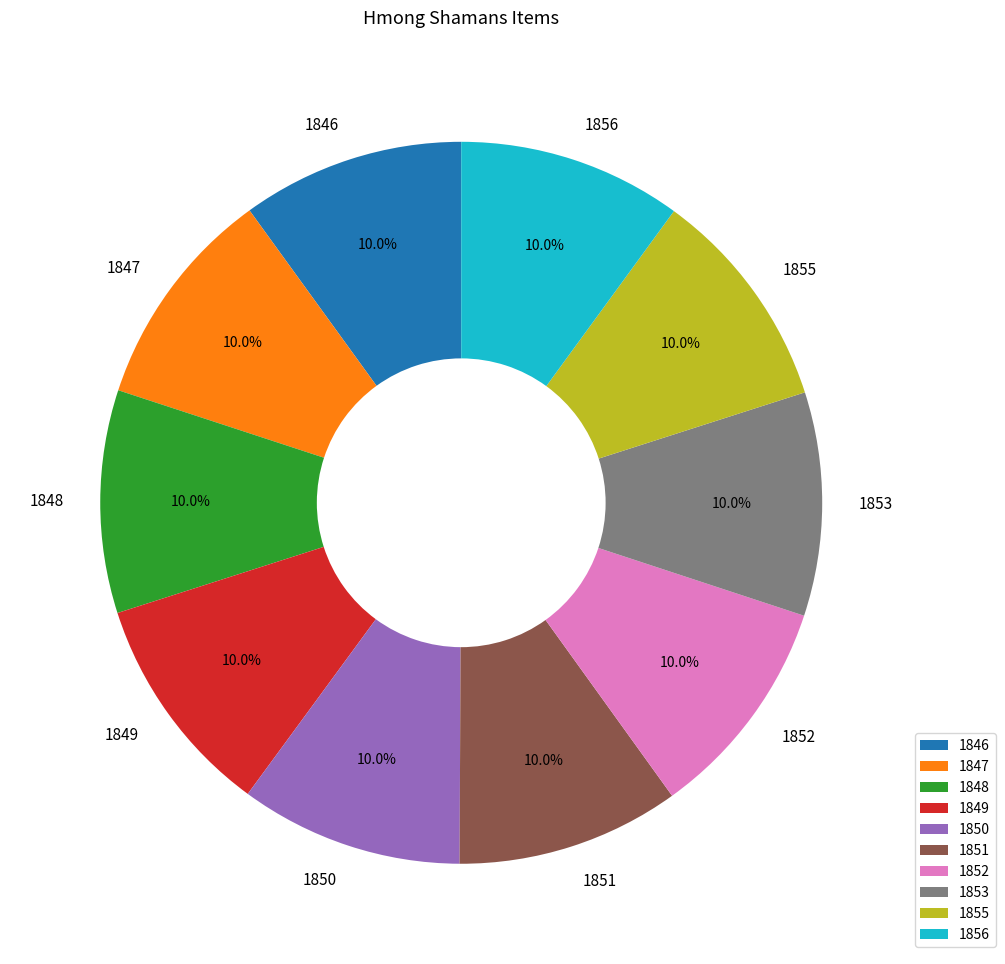

Approximately how many times larger is the value at 1848 compared to 1855?

1.0